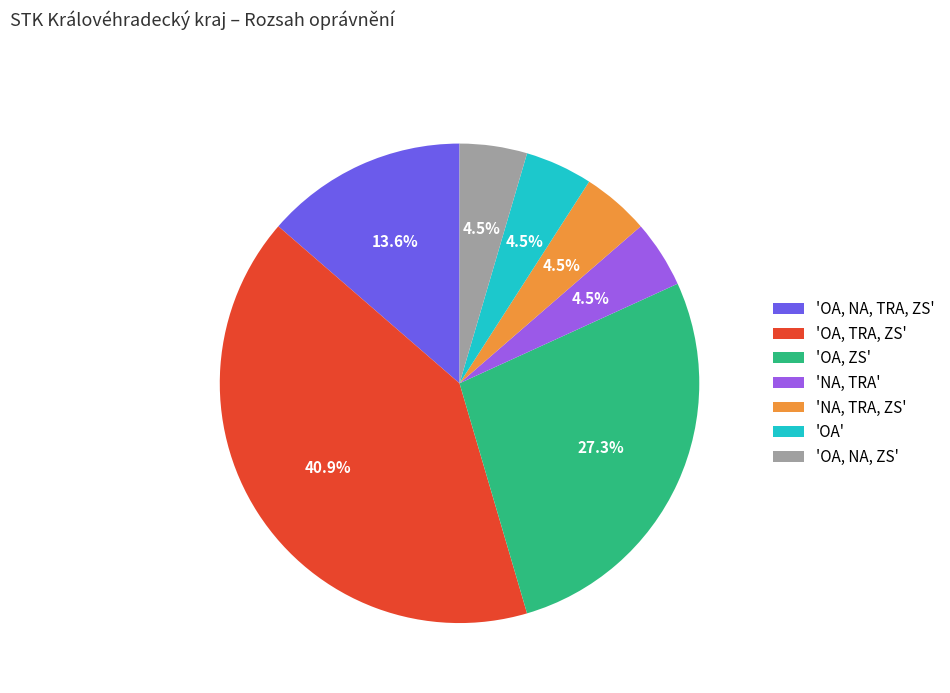

Is the sum of 'NA, TRA, ZS' and 'OA, TRA, ZS' greater than half?

No